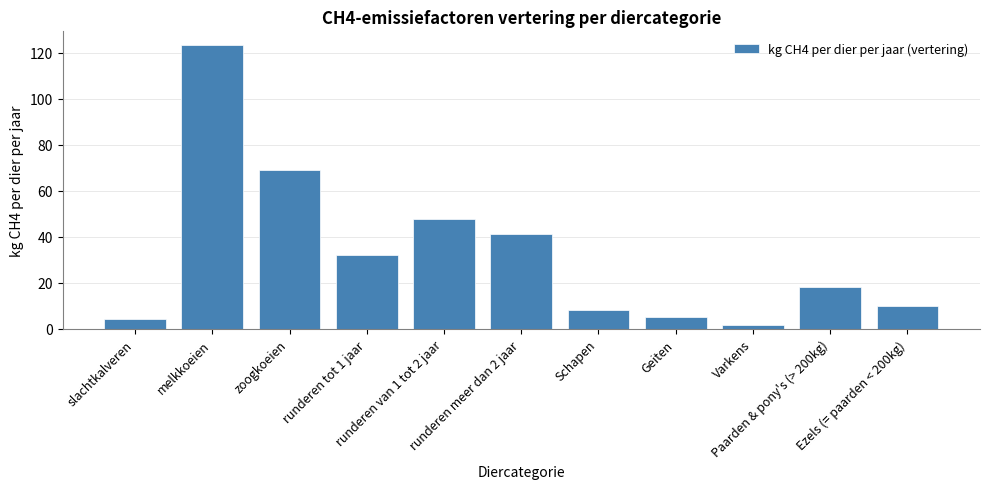

Reading right to left, list all the values displayed in this chart.

10.0	18.0	1.5	5.0	8.0	41.4	47.8	31.9	68.9	123.3	4.1